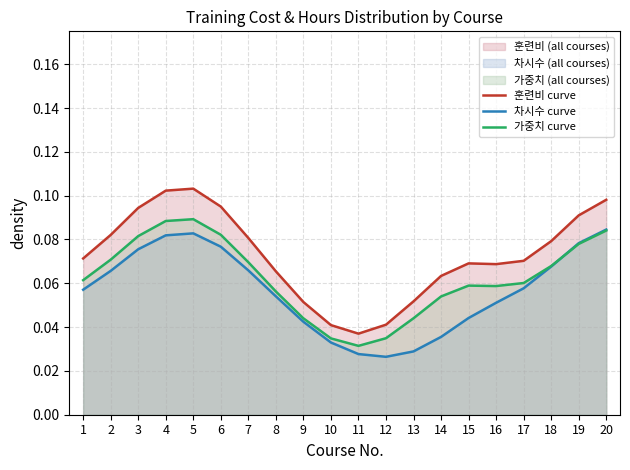

How many lines are shown in the chart?

3